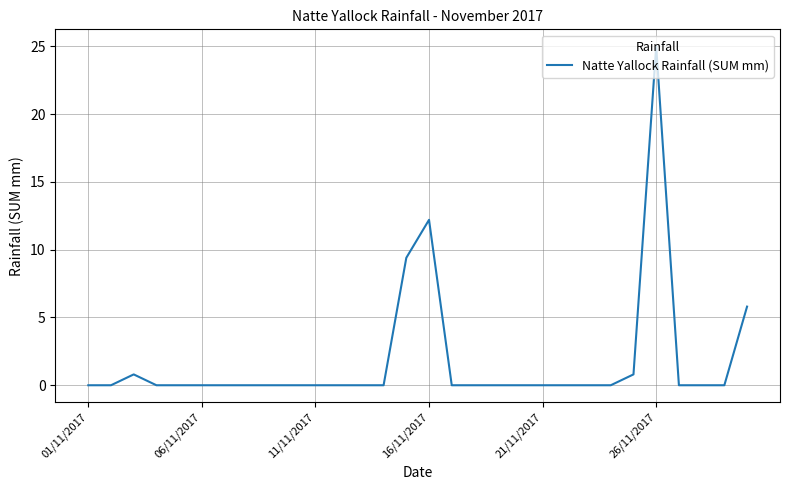

What is the greatest value displayed?

25.0